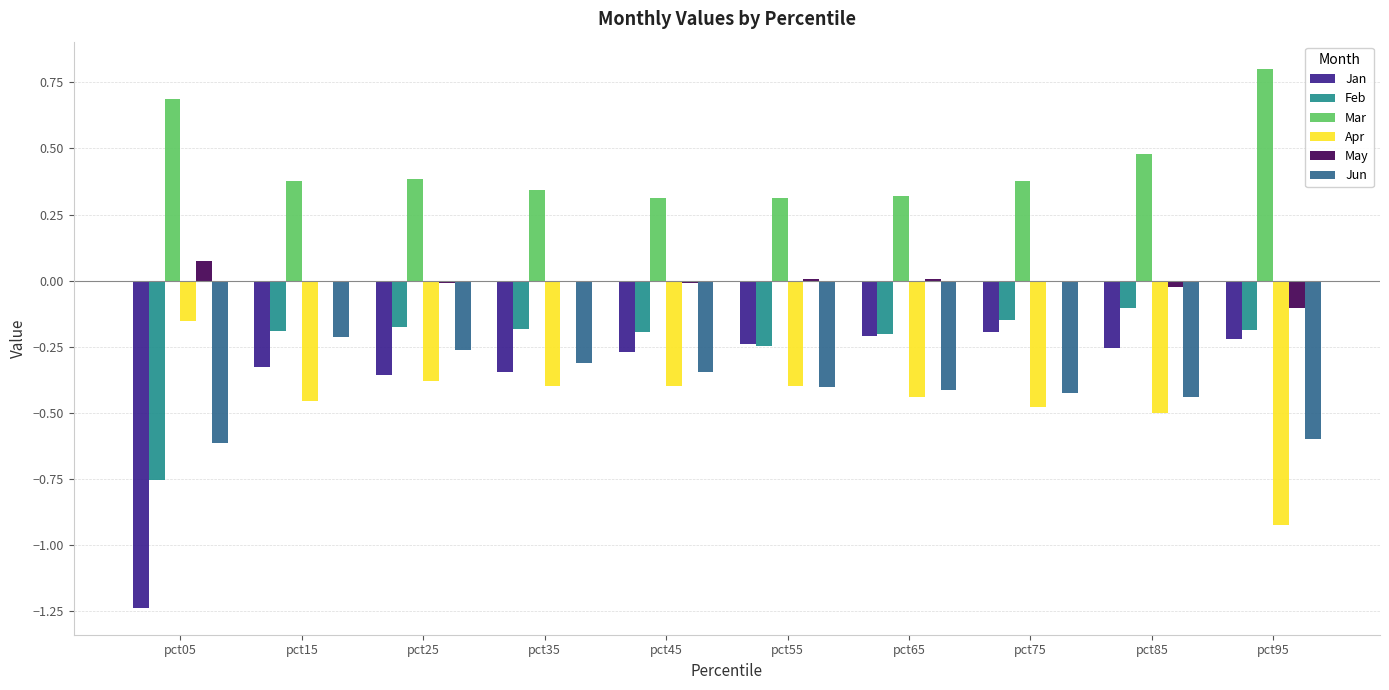

Between pct35 and pct45, which series saw the biggest shift?

Jan